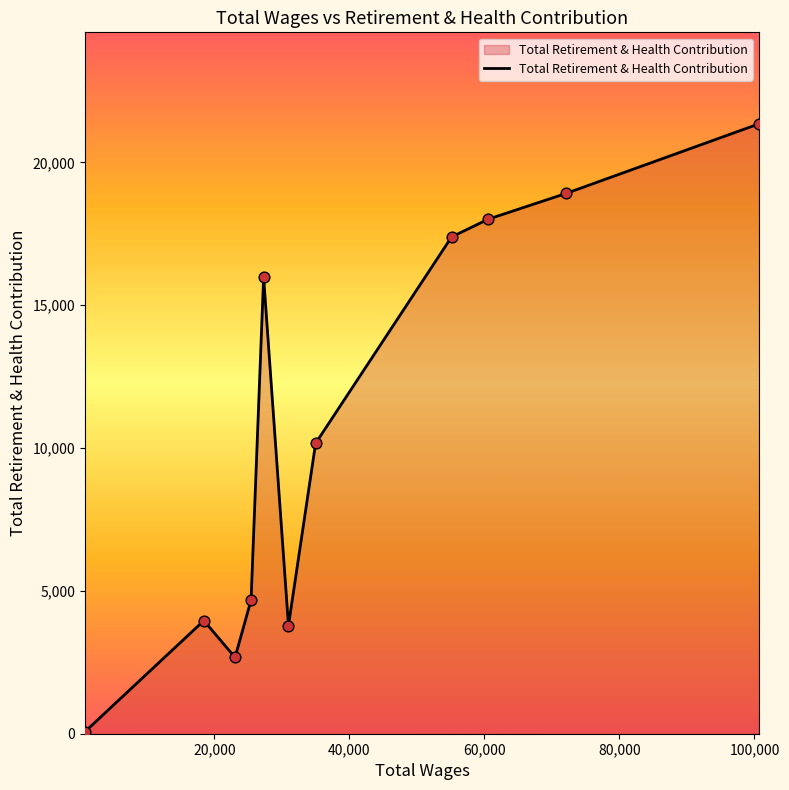

What is the greatest value displayed?

21350